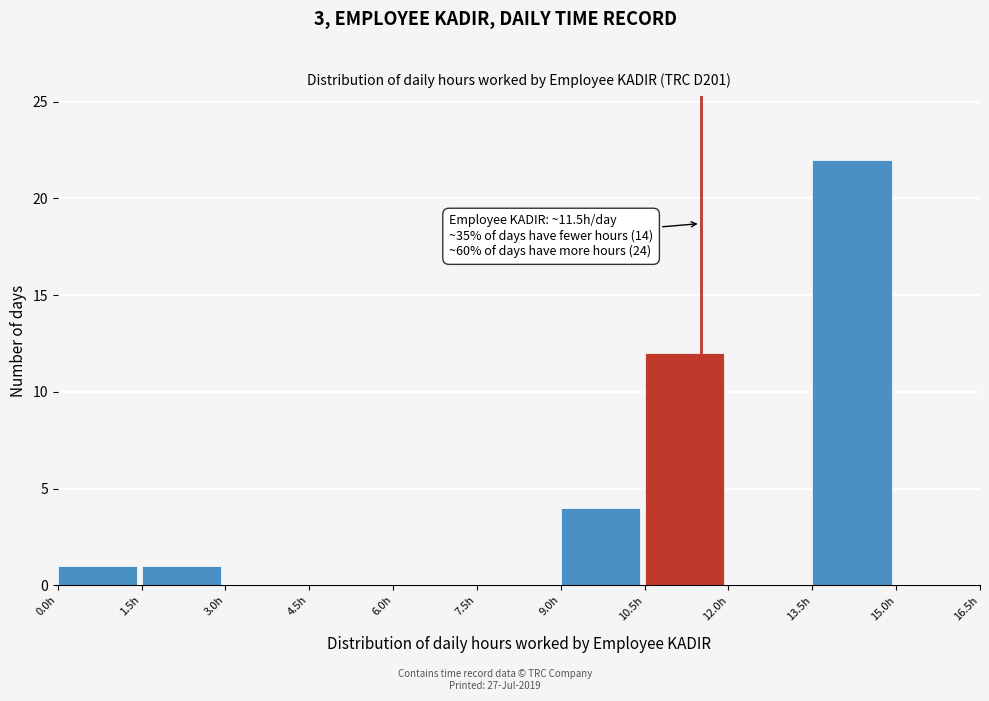

Over which range of the x-axis is the bar tallest?

13.5 to 15.0